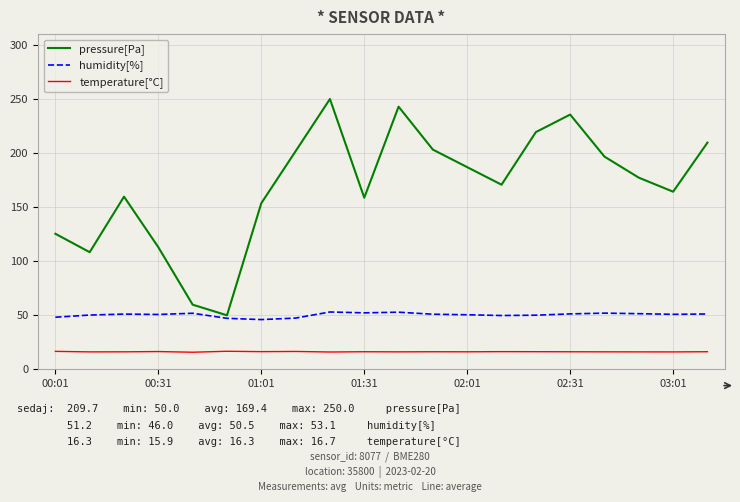

What is the difference between the maximum and second lowest values in the pressure[Pa] series?

190.2